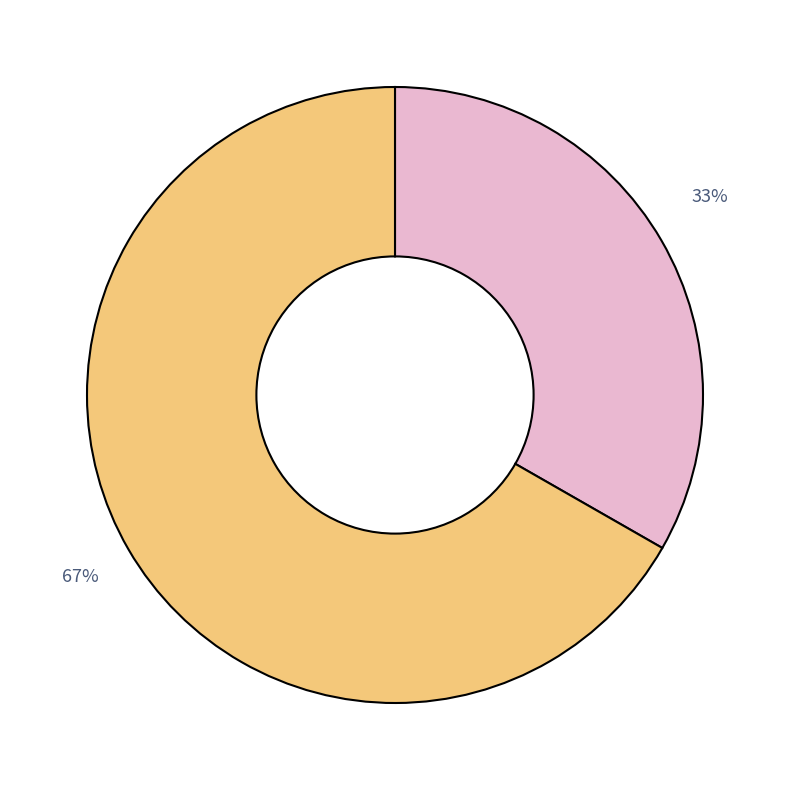

To the nearest percent, what is the average slice percentage?

50%